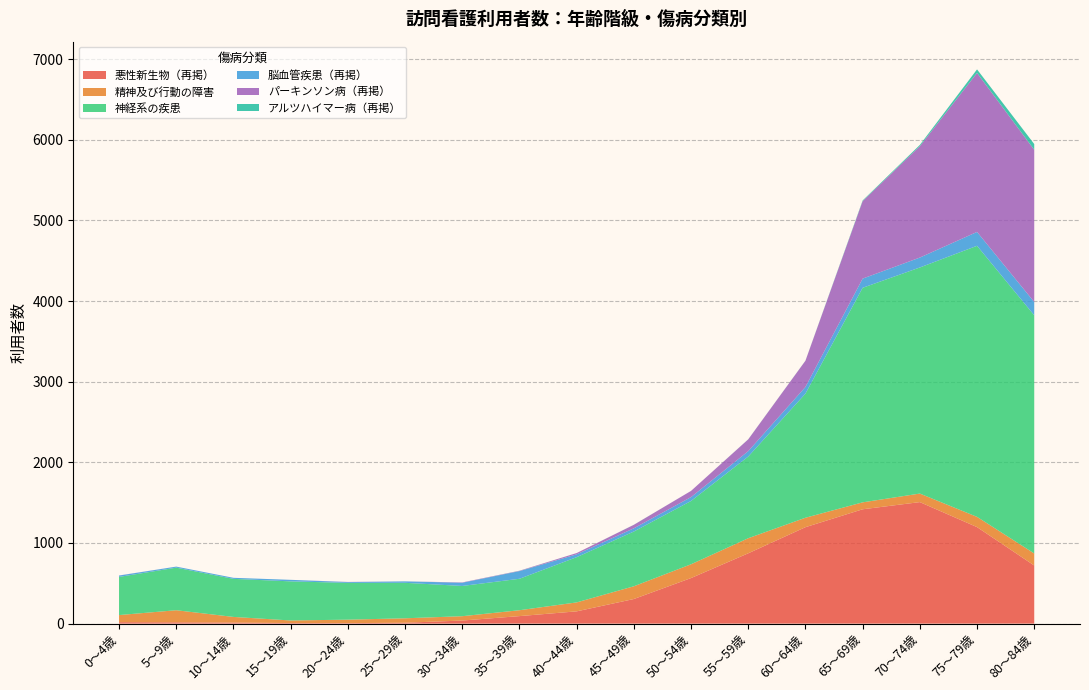

At which category is the sum across all series the highest?

75～79歳